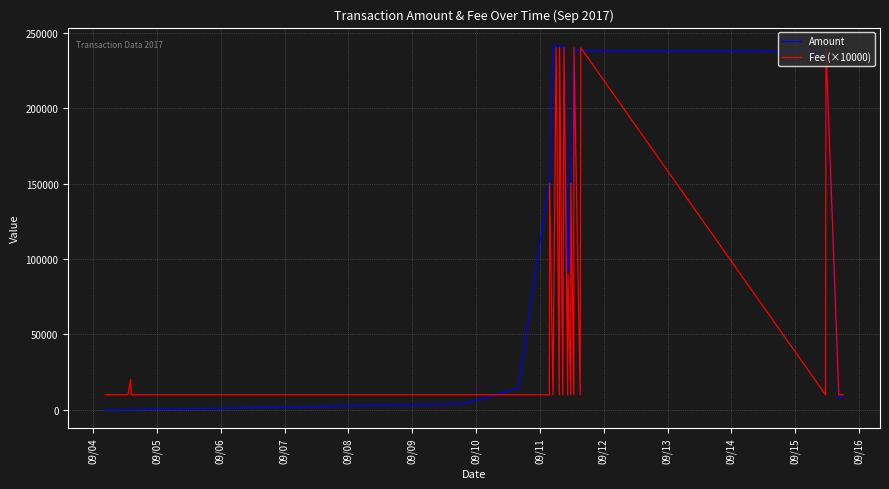

Rank the series by their average value, from highest to lowest.

Amount, Fee (×10000)